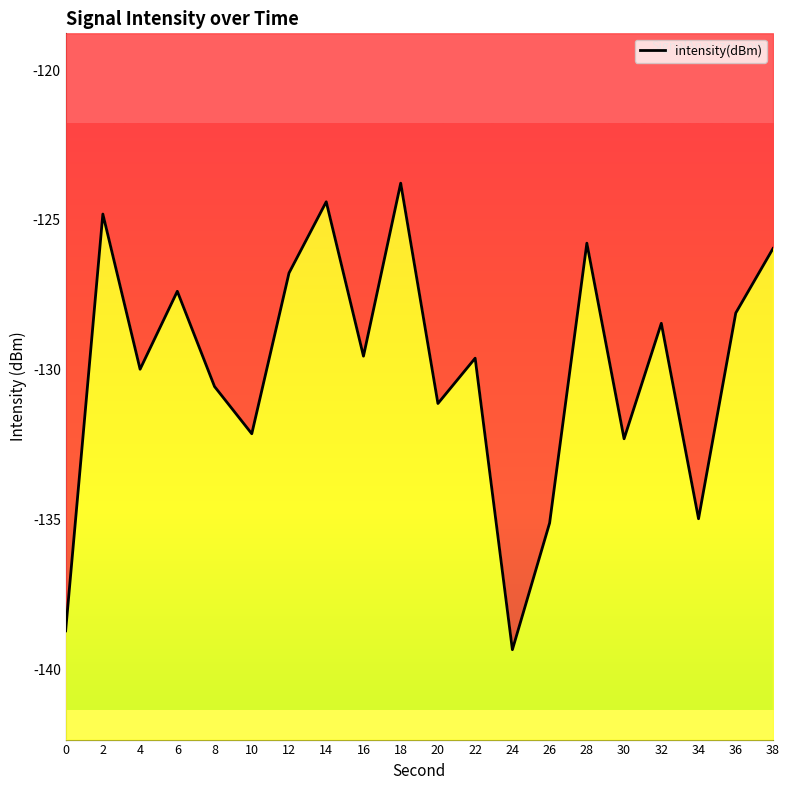

List the labels in order of value, smallest first.

24, 0, 26, 34, 30, 10, 20, 8, 4, 22, 16, 32, 36, 6, 12, 38, 28, 2, 14, 18